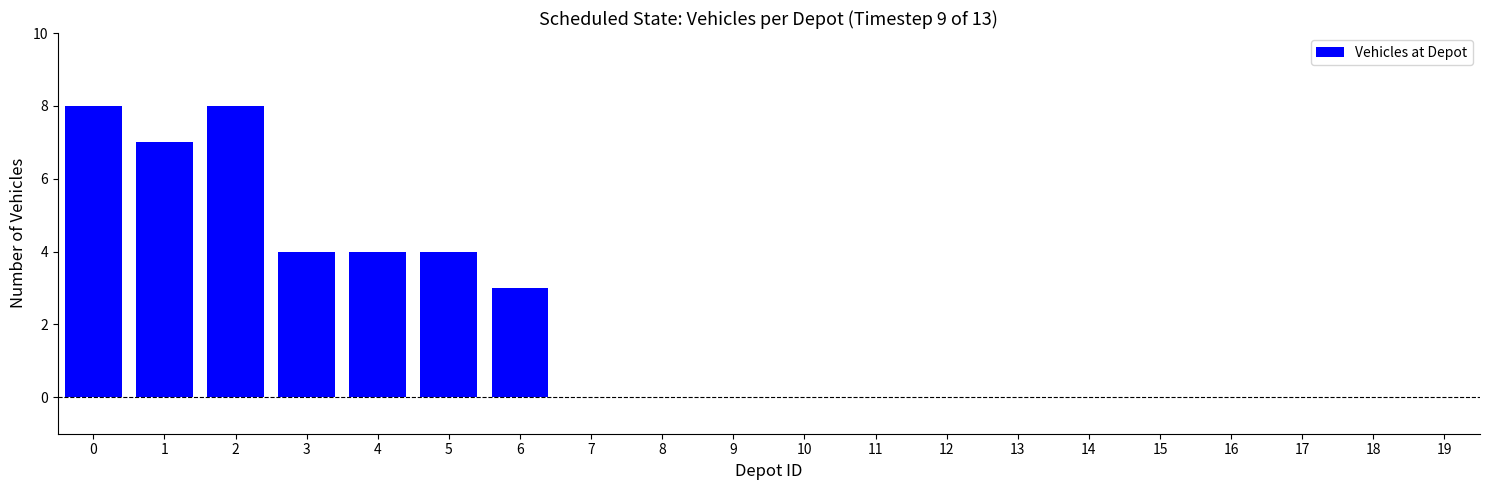

Read the value at 2.

8